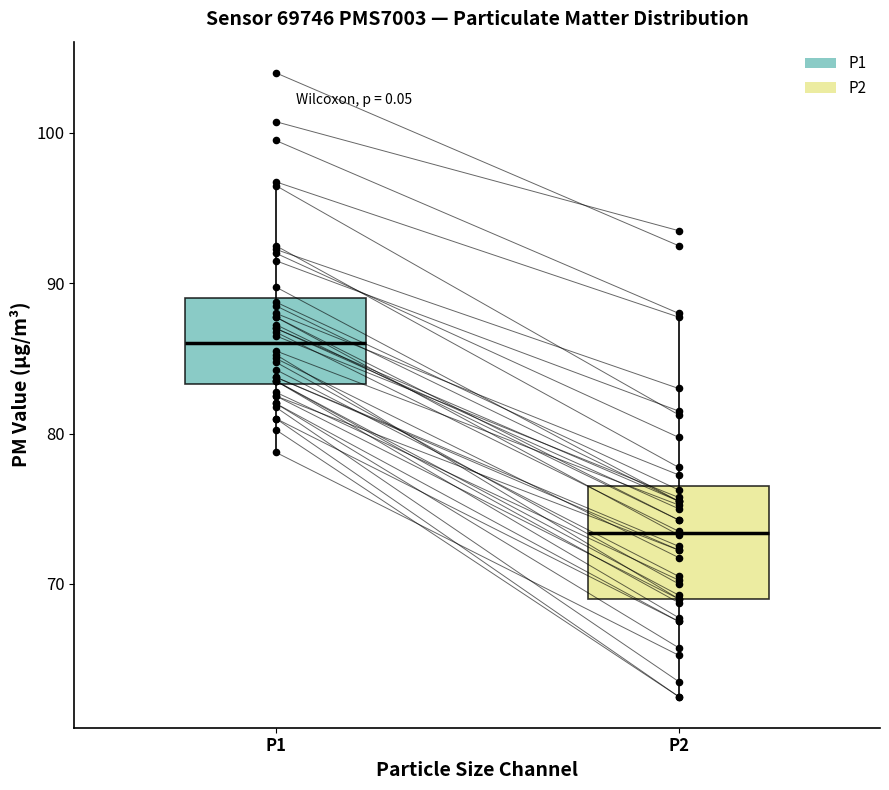

Reading left to right, read every box against the y-axis: the position of its median line, the range the box covers, and the ends of its whiskers. The values are not printed on the chart, so give them approximately, as read against the axis.

P1: median 86, box 83 to 89, whiskers 79 to 97
P2: median 73, box 69 to 77, whiskers 63 to 88